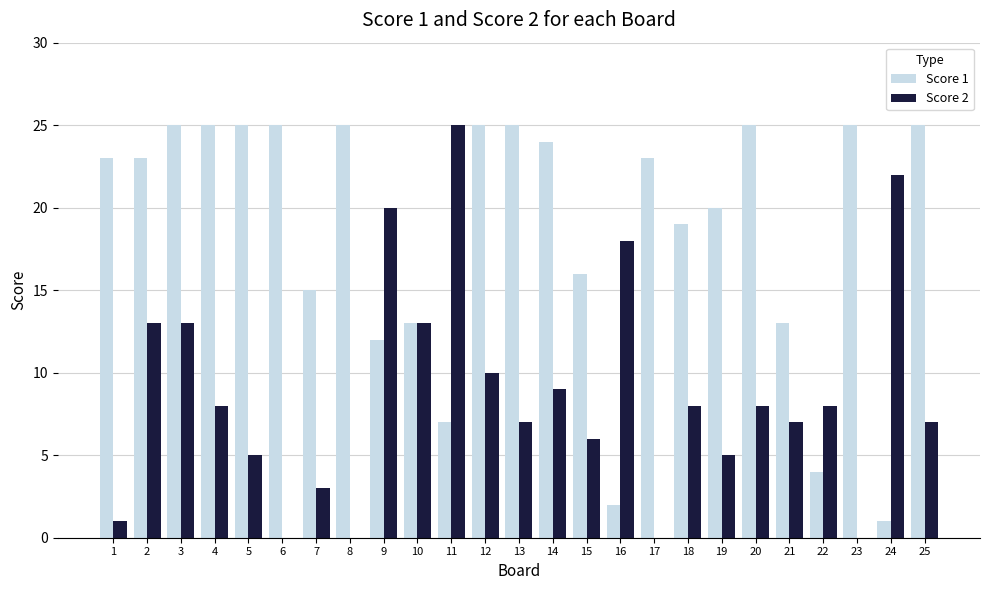

What is the spread (max minus min) of values at 5?

20